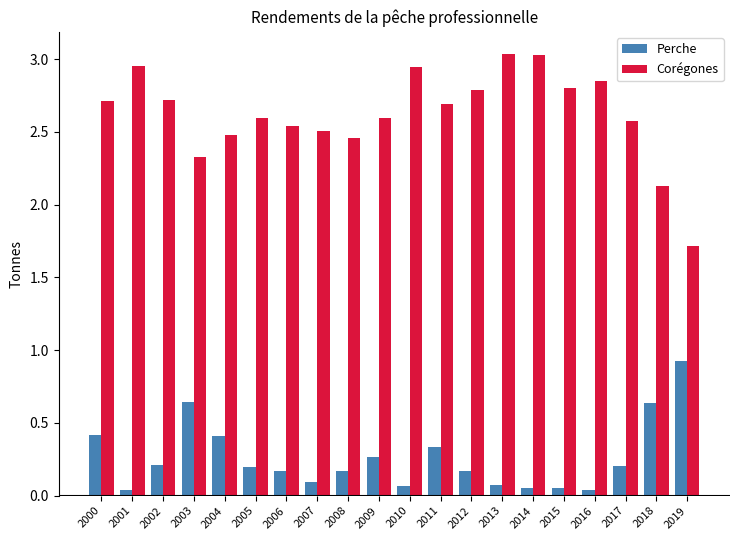

Which series has the largest range (max minus min)?

Corégones